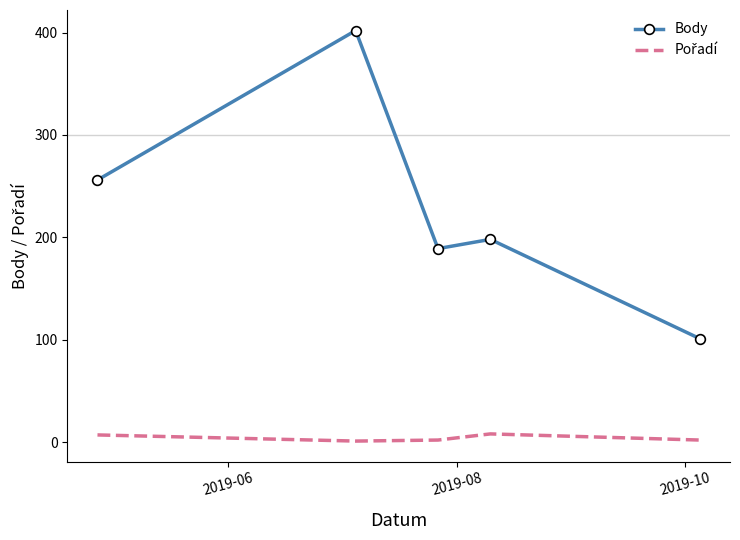

Which series has the largest range (max minus min)?

Body